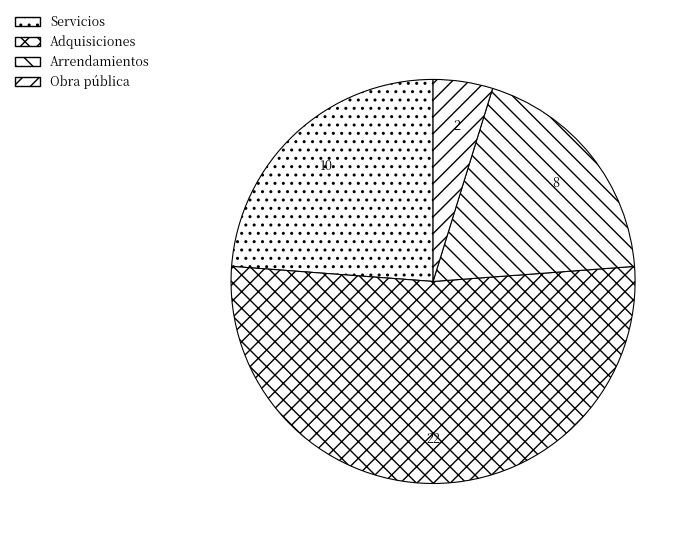

Is Adquisiciones the majority of the pie?

Yes